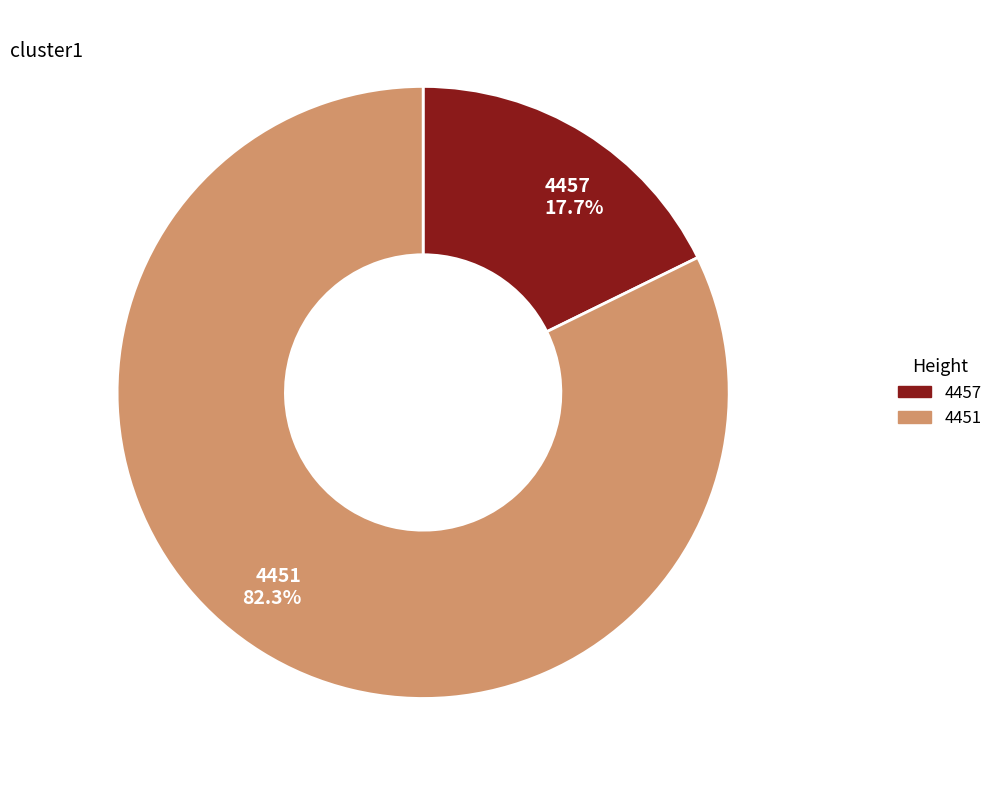

Does any single category account for the majority?

Yes